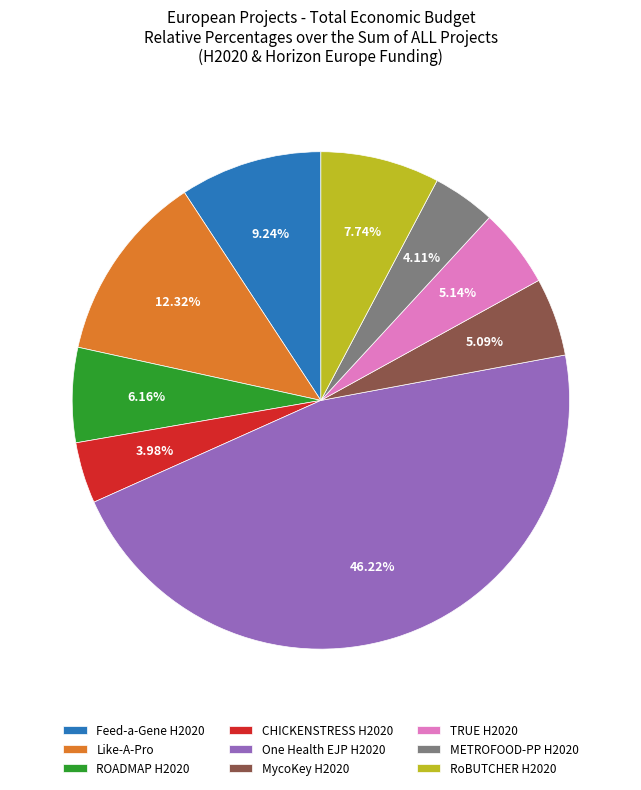

Which slice is the largest?

One Health EJP H2020